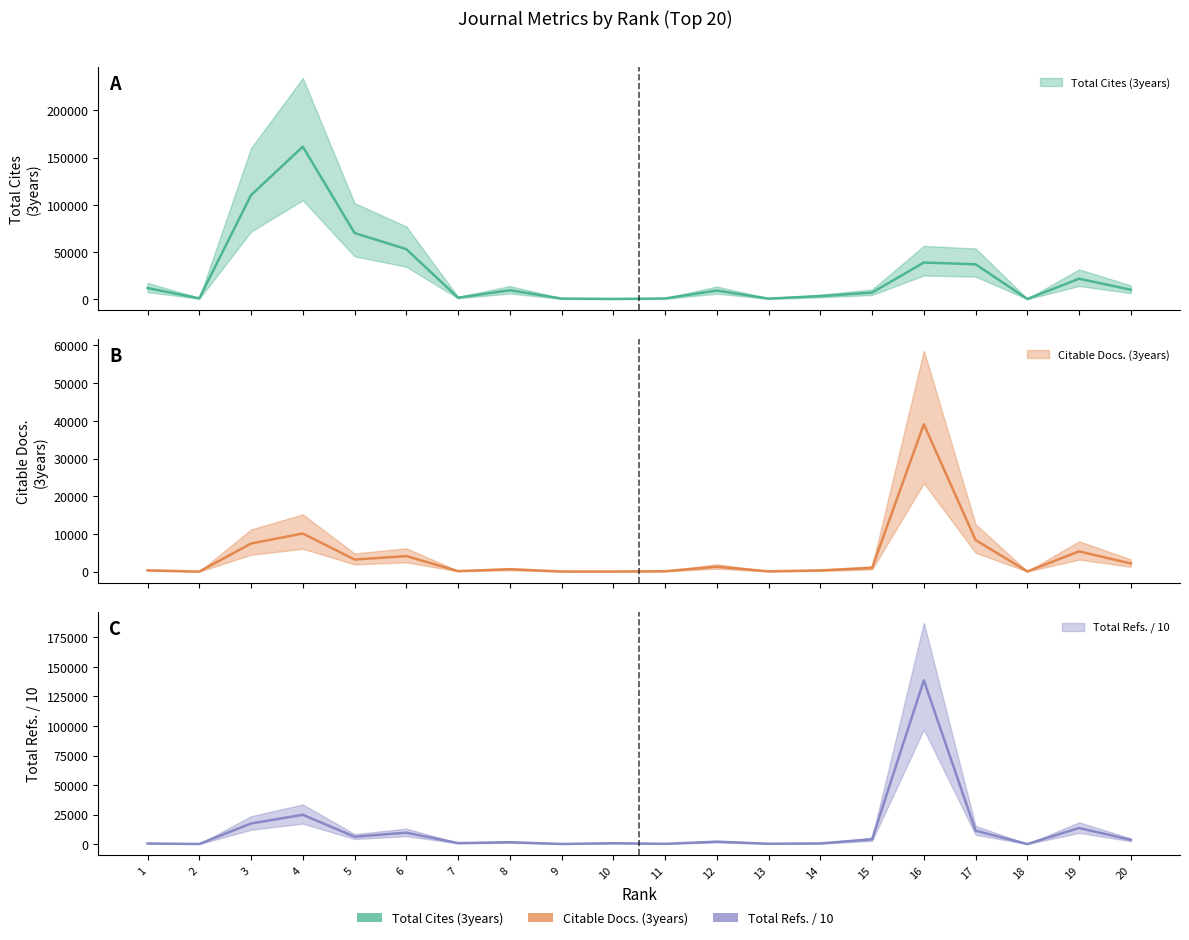

What is the difference between the maximum and minimum values in the Total Refs. series?

138361.6